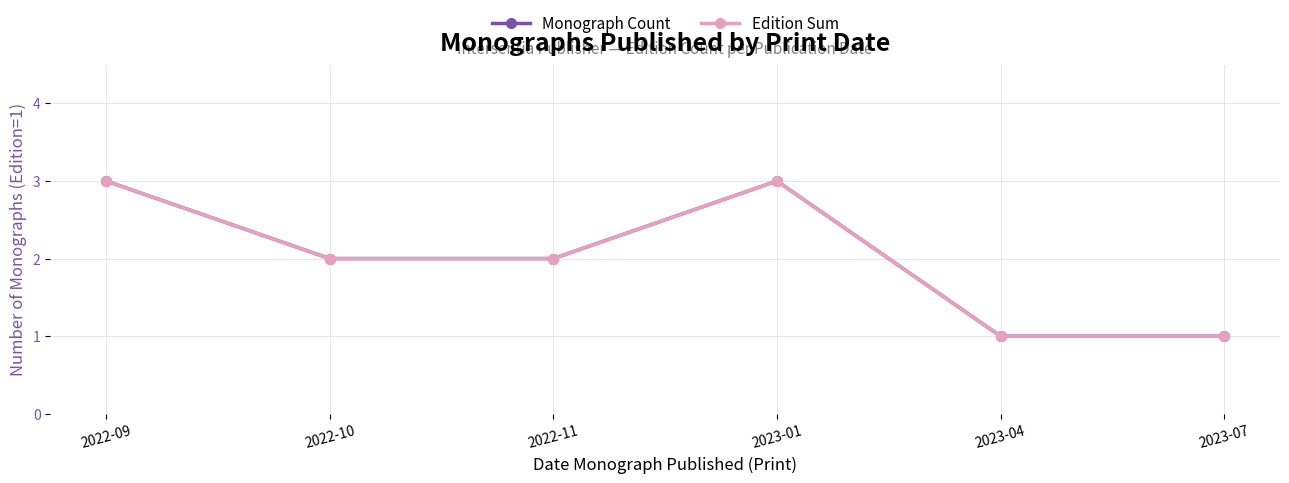

Is this an area chart (filled region under the line)?

No